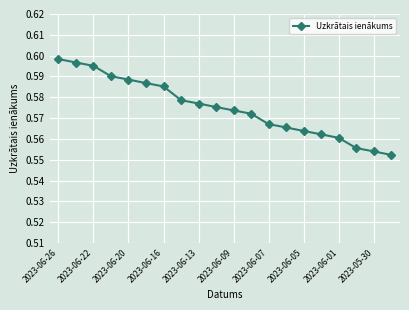

How many values are between 0 and 1?

20